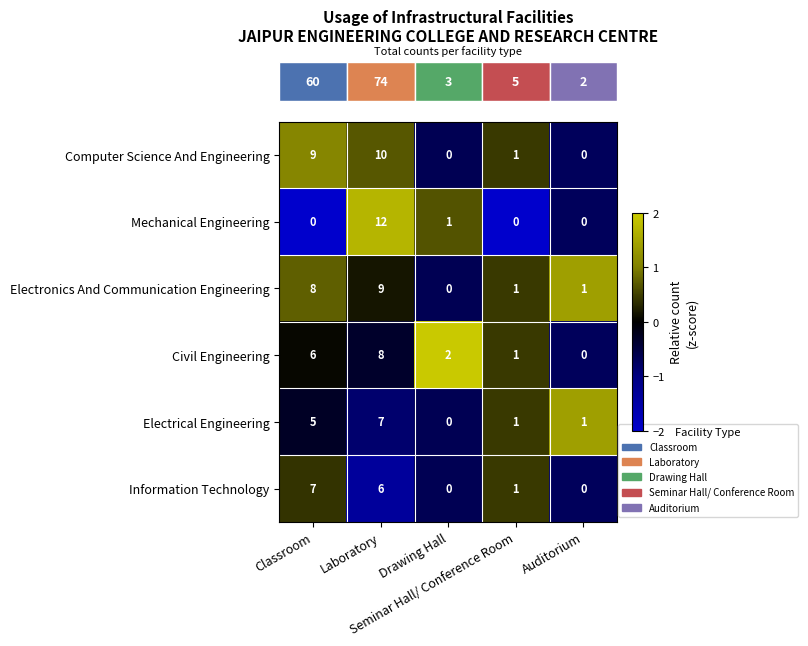

Which series has the widest spread of values?

Mechanical Engineering